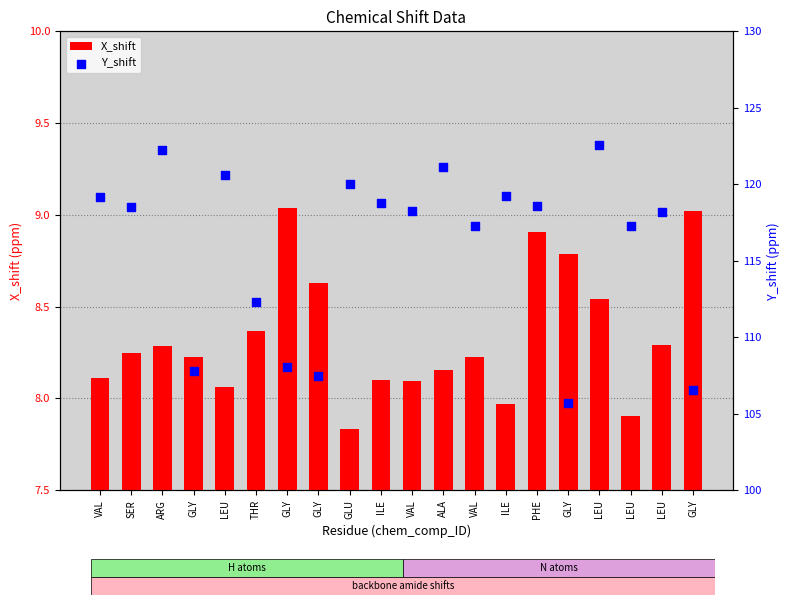

What is the total value across all series at PHE?

127.5